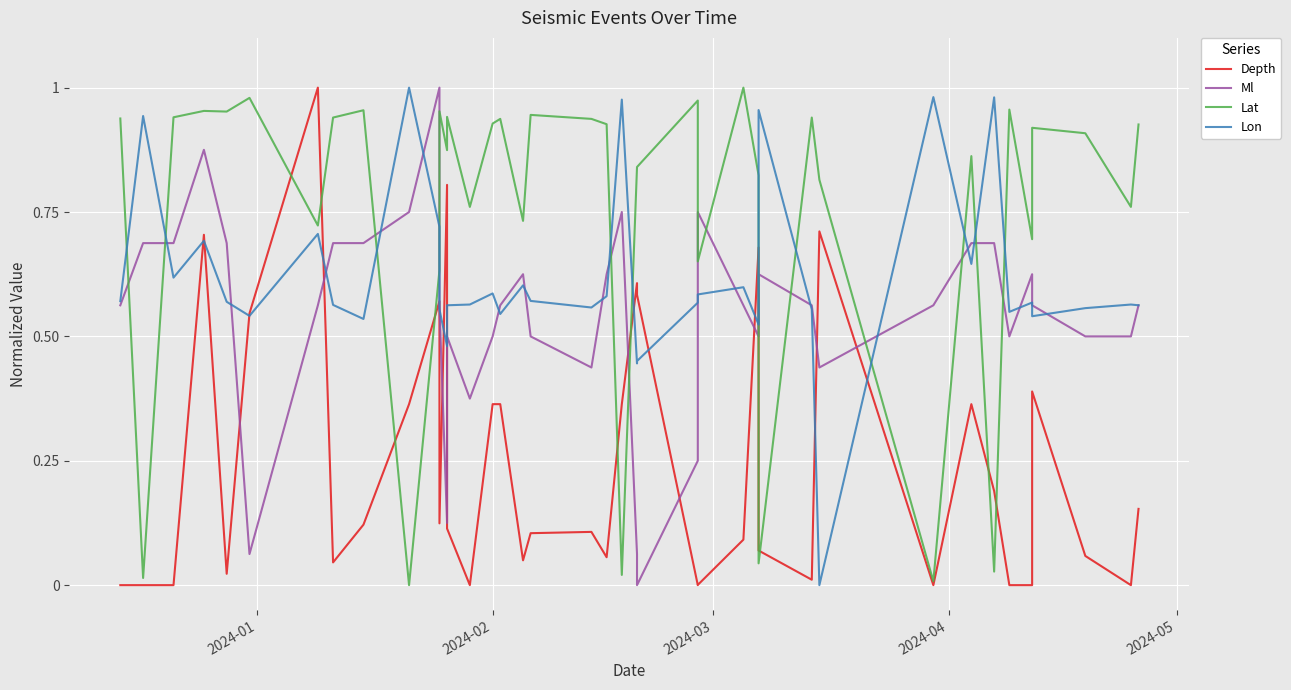

Reading left to right, what are all the values shown in this chart?

Depth: 0.0	0.0	0.0	0.7	0.0	0.5	1.0	0.0	0.1	0.4	0.6	0.1	0.8	0.1	0.0	0.4	0.4	0.0	0.1	0.1	0.1	0.4	0.6	0.6	0.0	0.0	0.1	0.7	0.1	0.0	0.7	0.0	0.4	0.2	0.0	0.0	0.4	0.1	0.0	0.2
Ml: 0.6	0.7	0.7	0.9	0.7	0.1	0.6	0.7	0.7	0.8	1.0	0.6	0.1	0.5	0.4	0.5	0.6	0.6	0.5	0.4	0.6	0.8	0.1	0.0	0.2	0.8	0.6	0.5	0.6	0.6	0.4	0.6	0.7	0.7	0.5	0.6	0.6	0.5	0.5	0.6
Lat: 0.9	0.0	0.9	1.0	1.0	1.0	0.7	0.9	1.0	0.0	0.6	1.0	0.9	0.9	0.8	0.9	0.9	0.7	0.9	0.9	0.9	0.0	0.8	0.8	1.0	0.7	1.0	0.8	0.0	0.9	0.8	0.0	0.9	0.0	1.0	0.7	0.9	0.9	0.8	0.9
Lon: 0.6	0.9	0.6	0.7	0.6	0.5	0.7	0.6	0.5	1.0	0.7	0.6	0.5	0.6	0.6	0.6	0.5	0.6	0.6	0.6	0.6	1.0	0.4	0.5	0.6	0.6	0.6	0.5	1.0	0.6	0.0	1.0	0.6	1.0	0.5	0.6	0.5	0.6	0.6	0.6